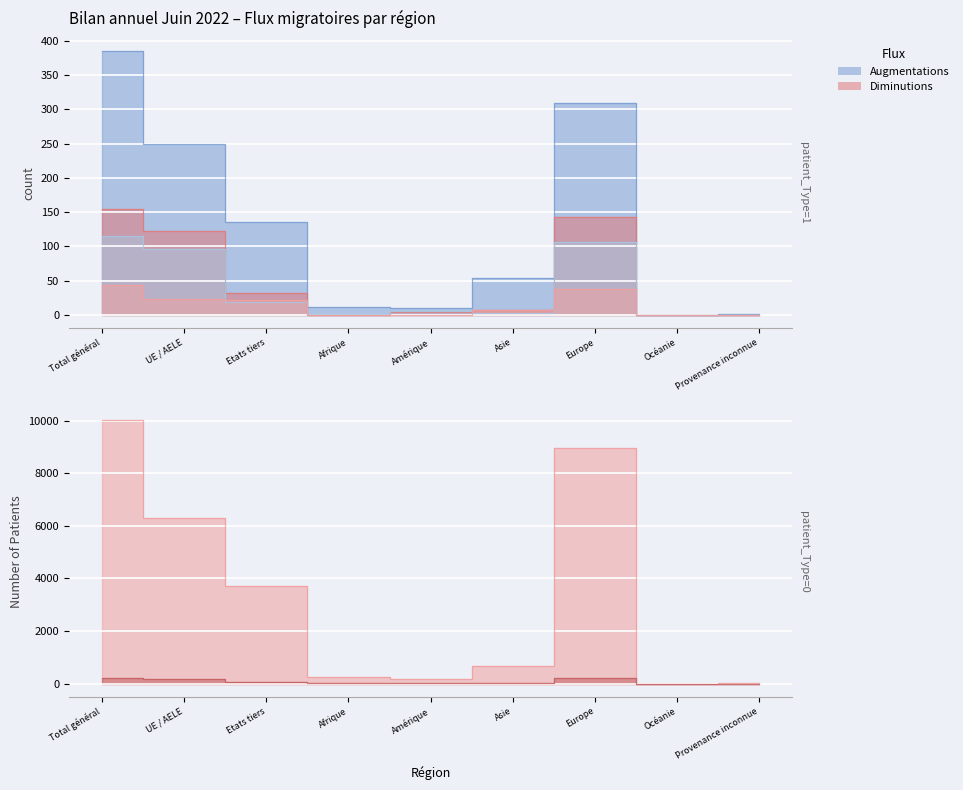

Reading left to right, extract all data points from this chart.

Total augmentations: Total général=385	UE / AELE=249	Etats tiers=136	Afrique=12	Amérique=10	Asie=53	Europe=309	Océanie=0	Provenance inconnue=1
Afflux d'un autre canton: Total général=154	UE / AELE=122	Etats tiers=32	Afrique=0	Amérique=4	Asie=7	Europe=143	Océanie=0	Provenance inconnue=0
Effectif fin année précédente: Total général=10036	UE / AELE=6310	Etats tiers=3726	Afrique=241	Amérique=169	Asie=670	Europe=8949	Océanie=1	Provenance inconnue=6
Total Diminutions: Total général=229	UE / AELE=165	Etats tiers=64	Afrique=2	Amérique=12	Asie=10	Europe=205	Océanie=0	Provenance inconnue=0
Changements de statut (aug): Total général=115	UE / AELE=96	Etats tiers=19	Afrique=1	Amérique=5	Asie=2	Europe=107	Océanie=0	Provenance inconnue=0
Naissances: Total général=44	UE / AELE=23	Etats tiers=21	Afrique=0	Amérique=0	Asie=7	Europe=37	Océanie=0	Provenance inconnue=0